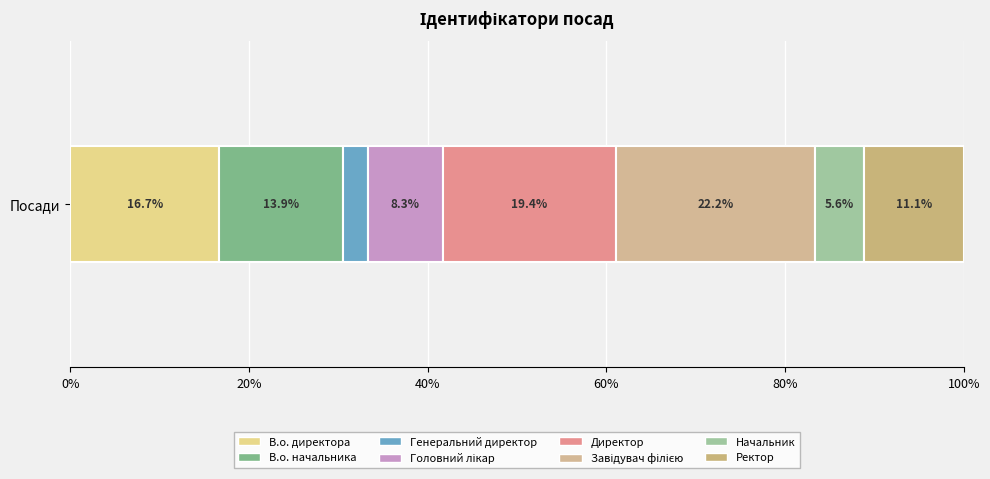

How many data points does each series have?

1